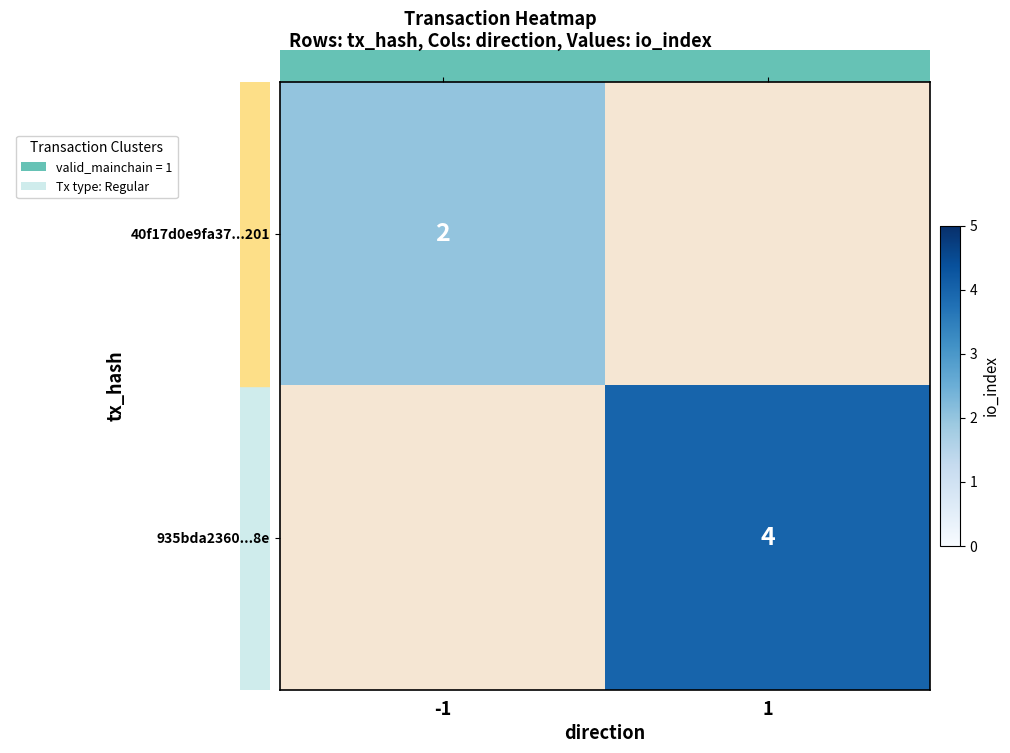

The 935bda2360...8e series shows 4 at 1. True or false?

True